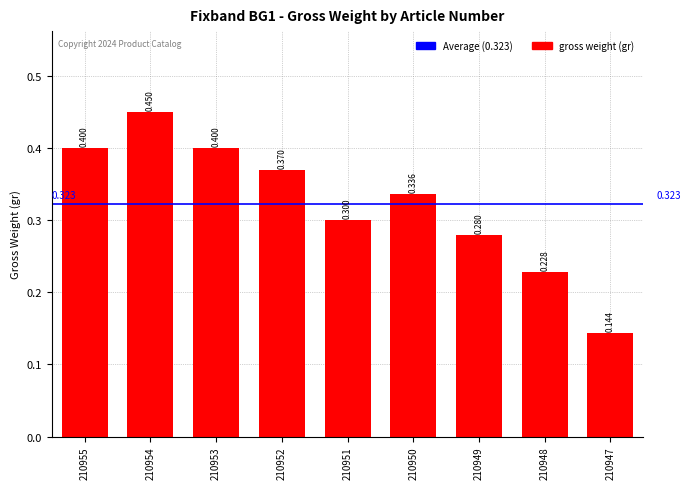

The chart shows a value of 0.2 at 210949. True or false?

False